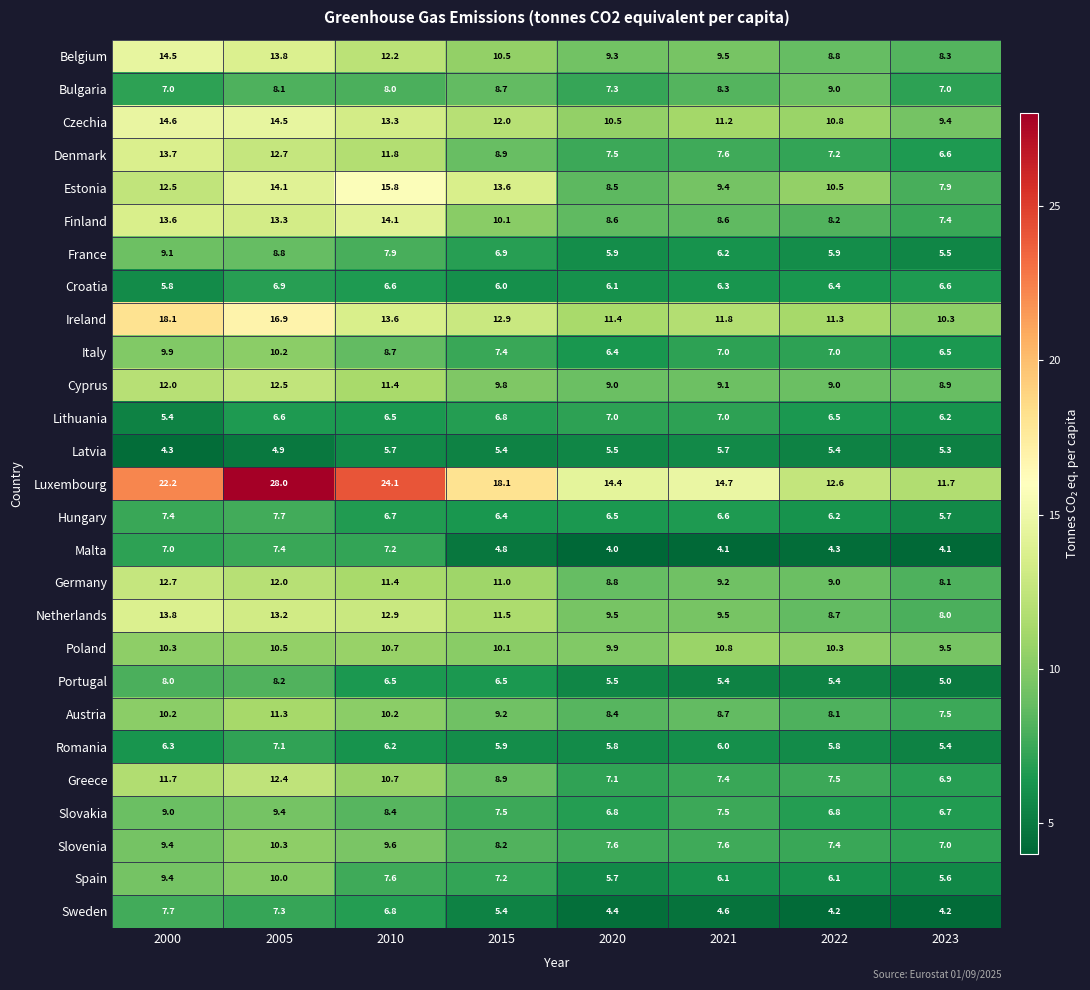

What is the average value of the Italy series?

7.9